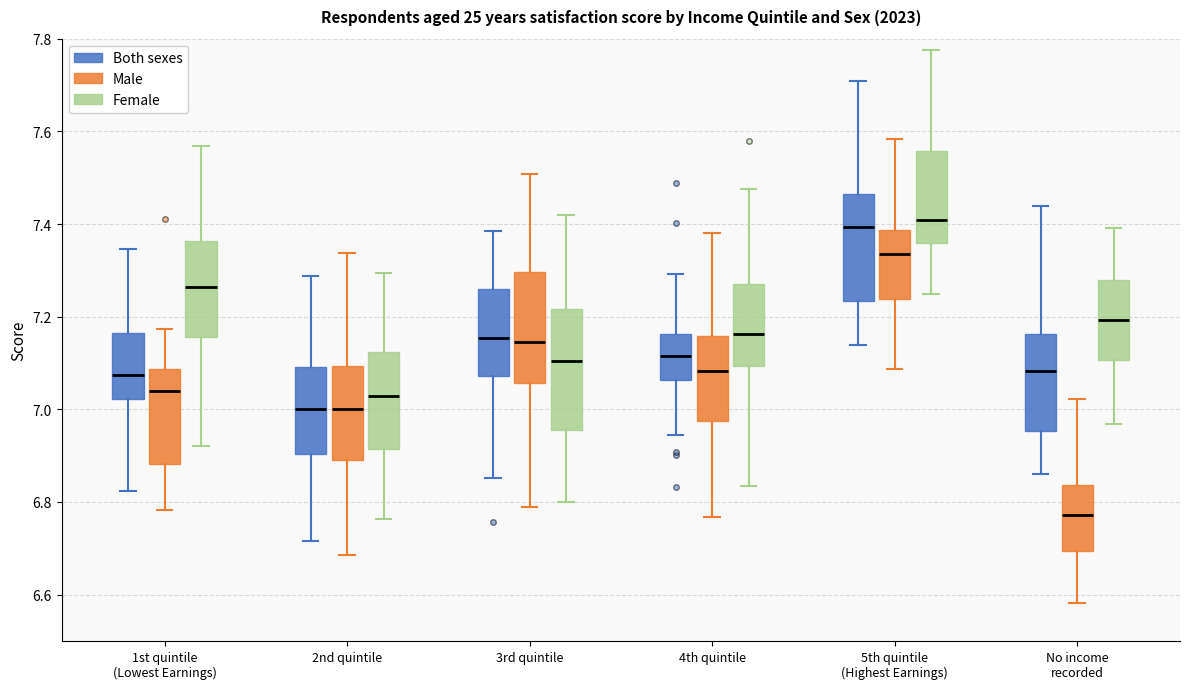

Reading left to right, read every box against the y-axis: the position of its median line, the range the box covers, and the ends of its whiskers. The values are not printed on the chart, so give them approximately, as read against the axis.

1st quintile (Lowest Earnings) (Both sexes): median 7.08, box 7.02 to 7.16, whiskers 6.82 to 7.34
1st quintile (Lowest Earnings) (Male): median 7.04, box 6.88 to 7.08, whiskers 6.78 to 7.18
1st quintile (Lowest Earnings) (Female): median 7.26, box 7.16 to 7.36, whiskers 6.92 to 7.56
2nd quintile (Both sexes): median 7.00, box 6.90 to 7.10, whiskers 6.72 to 7.28
2nd quintile (Male): median 7.00, box 6.90 to 7.10, whiskers 6.68 to 7.34
2nd quintile (Female): median 7.02, box 6.92 to 7.12, whiskers 6.76 to 7.30
3rd quintile (Both sexes): median 7.16, box 7.08 to 7.26, whiskers 6.86 to 7.38
3rd quintile (Male): median 7.14, box 7.06 to 7.30, whiskers 6.80 to 7.50
3rd quintile (Female): median 7.10, box 6.96 to 7.22, whiskers 6.80 to 7.42
4th quintile (Both sexes): median 7.12, box 7.06 to 7.16, whiskers 6.94 to 7.30
4th quintile (Male): median 7.08, box 6.98 to 7.16, whiskers 6.76 to 7.38
4th quintile (Female): median 7.16, box 7.10 to 7.28, whiskers 6.84 to 7.48
5th quintile (Highest Earnings) (Both sexes): median 7.40, box 7.24 to 7.46, whiskers 7.14 to 7.70
5th quintile (Highest Earnings) (Male): median 7.34, box 7.24 to 7.38, whiskers 7.08 to 7.58
5th quintile (Highest Earnings) (Female): median 7.40, box 7.36 to 7.56, whiskers 7.24 to 7.78
No income recorded (Both sexes): median 7.08, box 6.96 to 7.16, whiskers 6.86 to 7.44
No income recorded (Male): median 6.78, box 6.70 to 6.84, whiskers 6.58 to 7.02
No income recorded (Female): median 7.20, box 7.10 to 7.28, whiskers 6.96 to 7.40